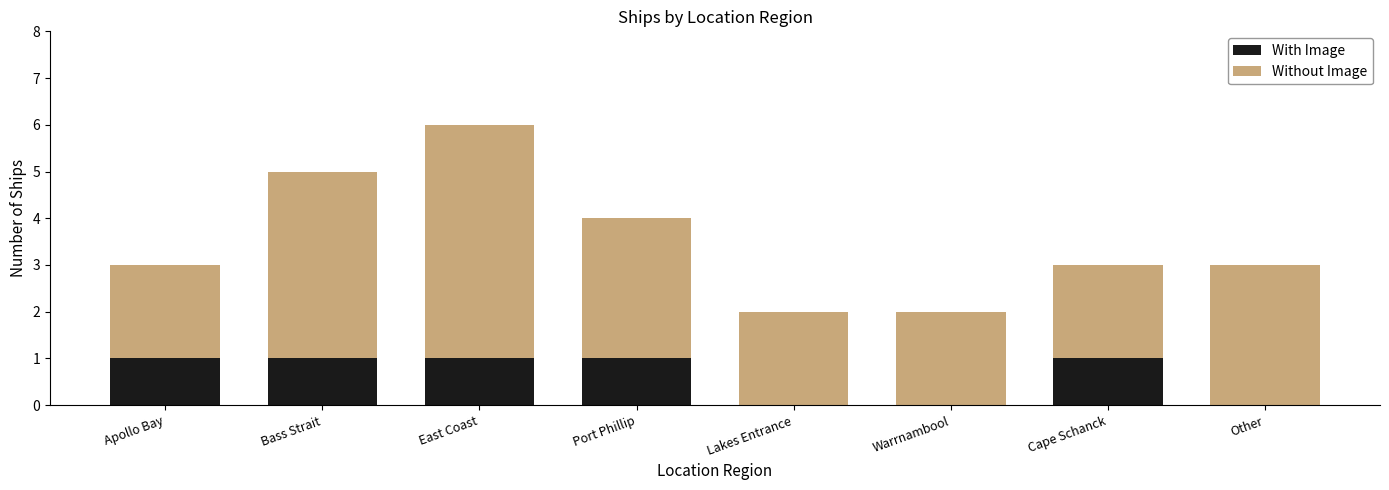

True or false: With Image has a value of 2 at Bass Strait.

False